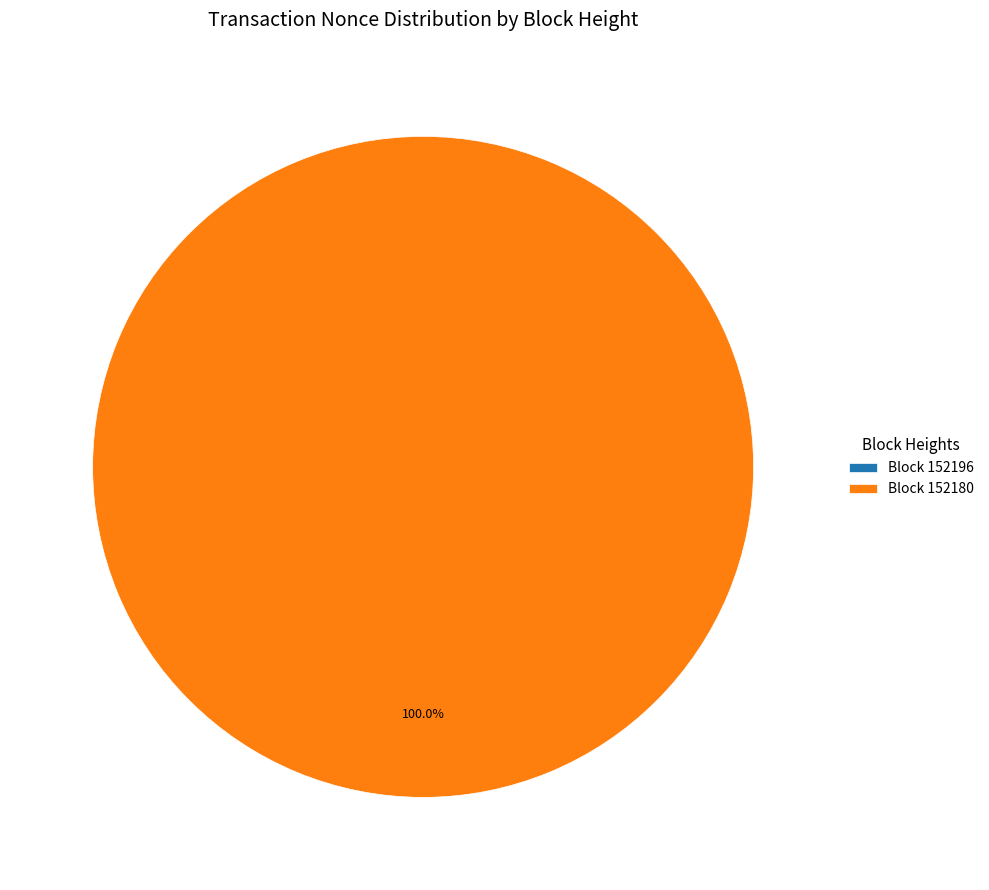

Is there a majority slice in this chart?

Yes